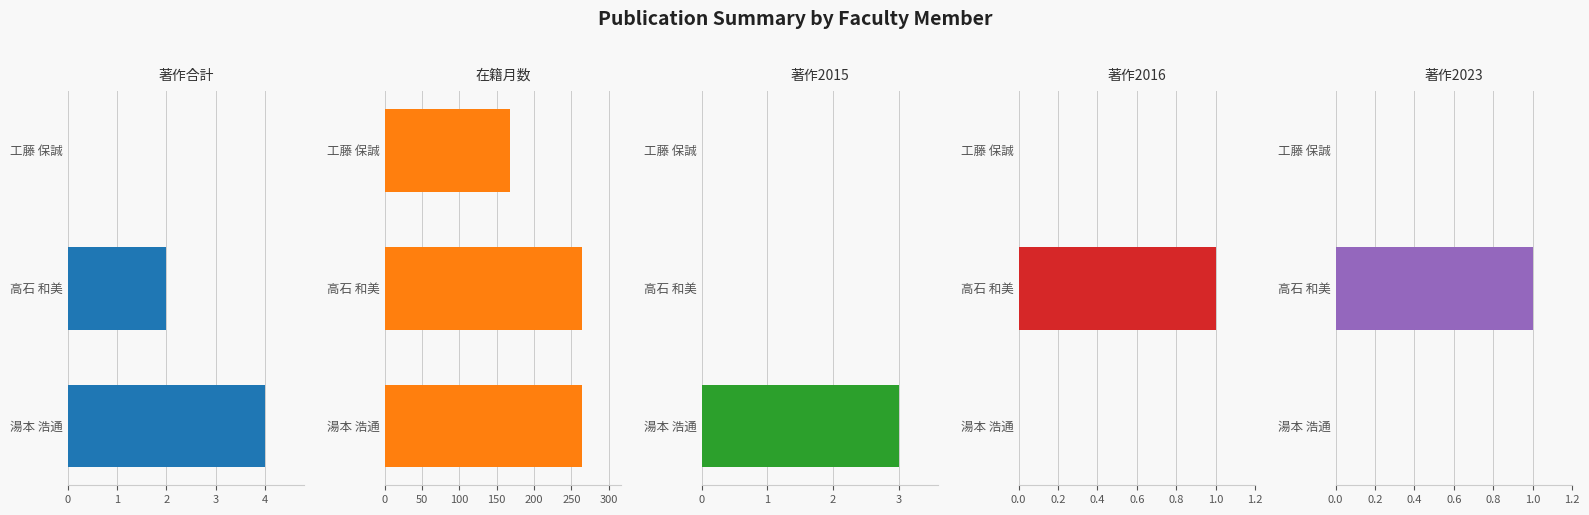

Are the bars horizontal?

Yes